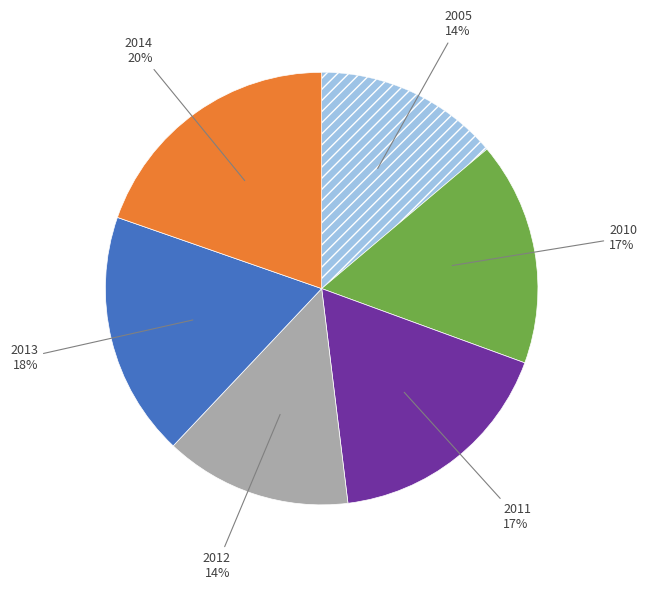

To the nearest percent, what is the average slice percentage?

17%